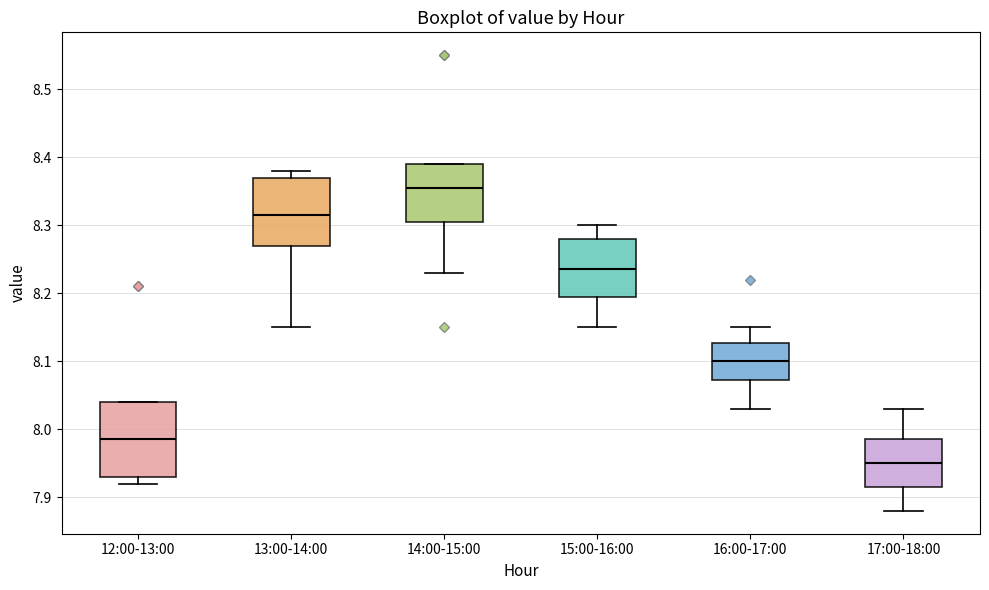

Reading left to right, transcribe this box plot: for each box, give where its median line is, the range the box spans, and where its two whiskers end, as read against the y-axis. The values are not printed on the chart, so give them approximately, as read against the axis.

12:00-13:00: median 7.99, box 7.93 to 8.04, whiskers 7.92 to 8.04
13:00-14:00: median 8.32, box 8.27 to 8.37, whiskers 8.15 to 8.38
14:00-15:00: median 8.36, box 8.31 to 8.39, whiskers 8.23 to 8.39
15:00-16:00: median 8.24, box 8.20 to 8.28, whiskers 8.15 to 8.30
16:00-17:00: median 8.10, box 8.07 to 8.13, whiskers 8.03 to 8.15
17:00-18:00: median 7.95, box 7.92 to 7.99, whiskers 7.88 to 8.03